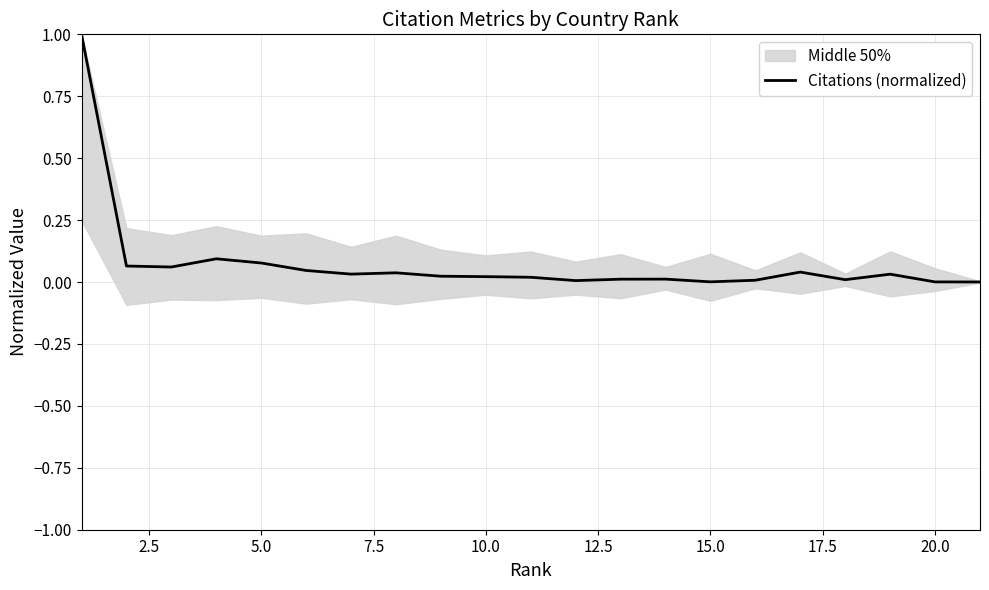

What is the maximum value shown in the chart?

1.0